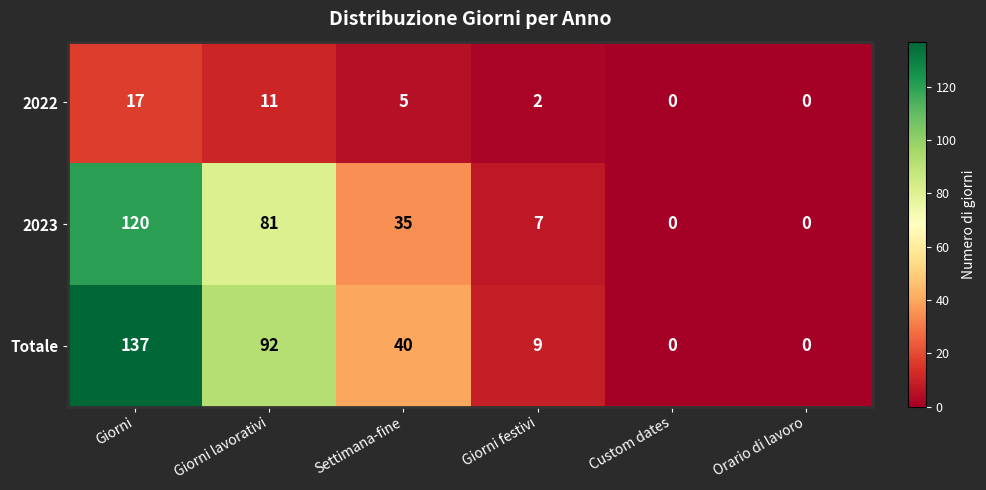

What is the greatest value displayed?

137